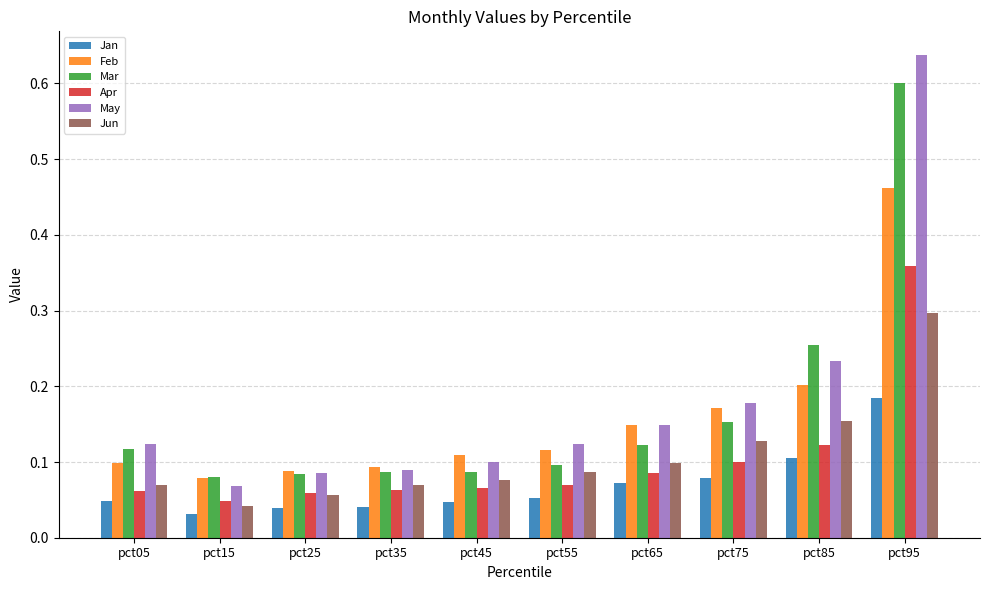

The value of Feb at pct75 is 0.3. True or false?

False